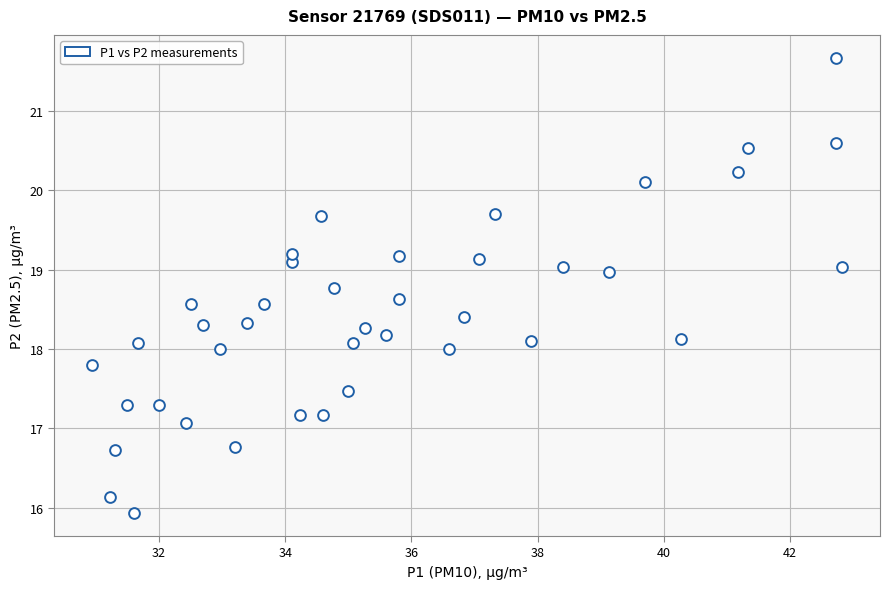

What is the range of X values (max minus min)?

11.9